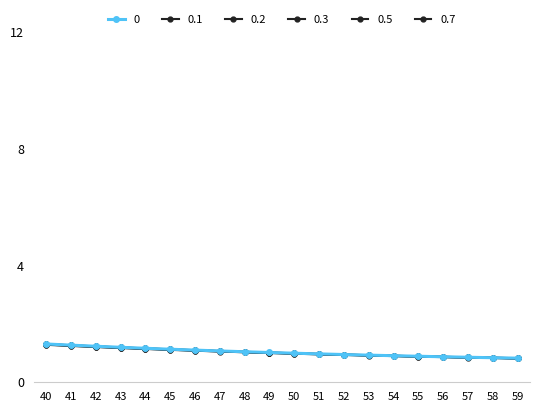

How many categories are shown in the chart?

20